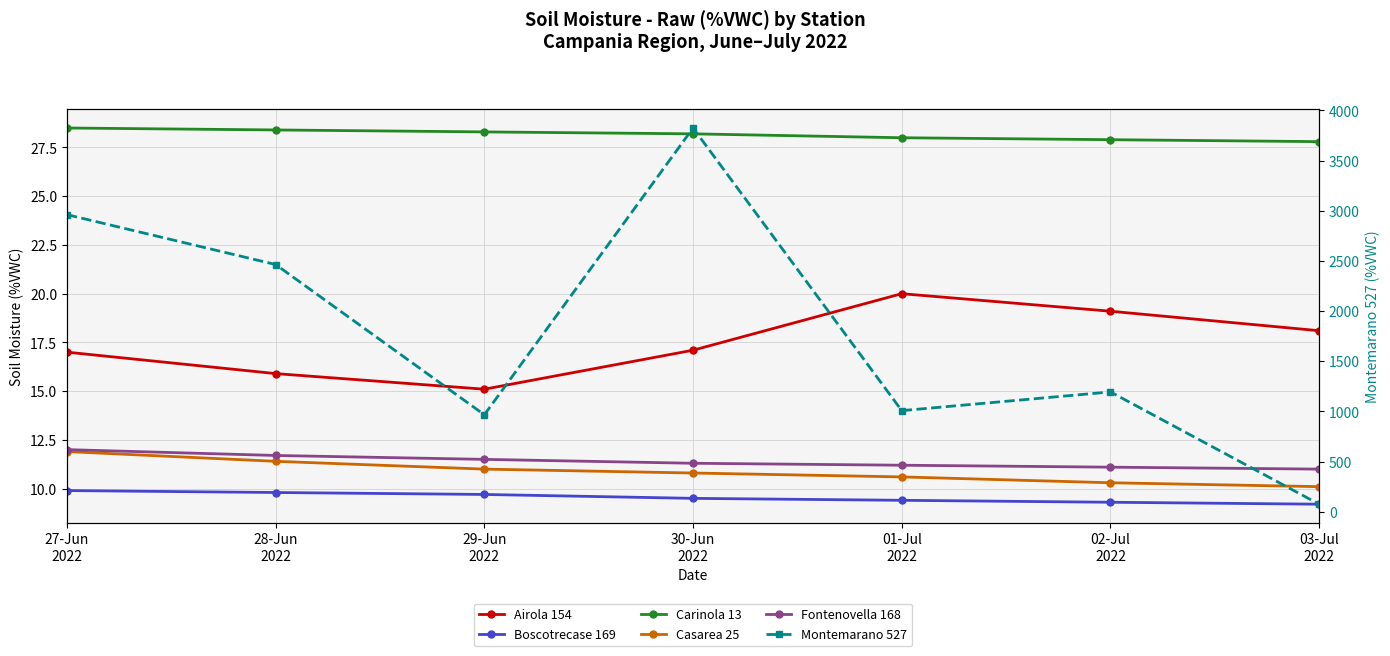

Which series has the largest range (max minus min)?

Montemarano 527